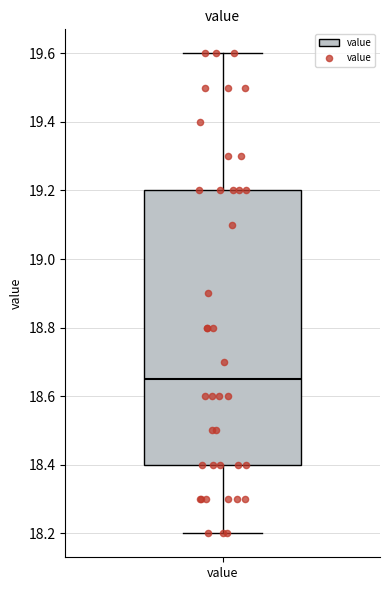

Where is the lower edge of the box for value on the y-axis? The values are not printed on the chart, so give them approximately, as read against the axis.

18.40